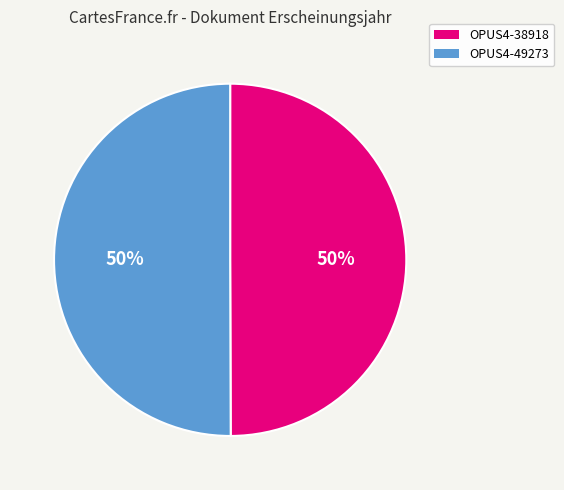

What percentage is the OPUS4-38918 slice, to the nearest percent?

50%